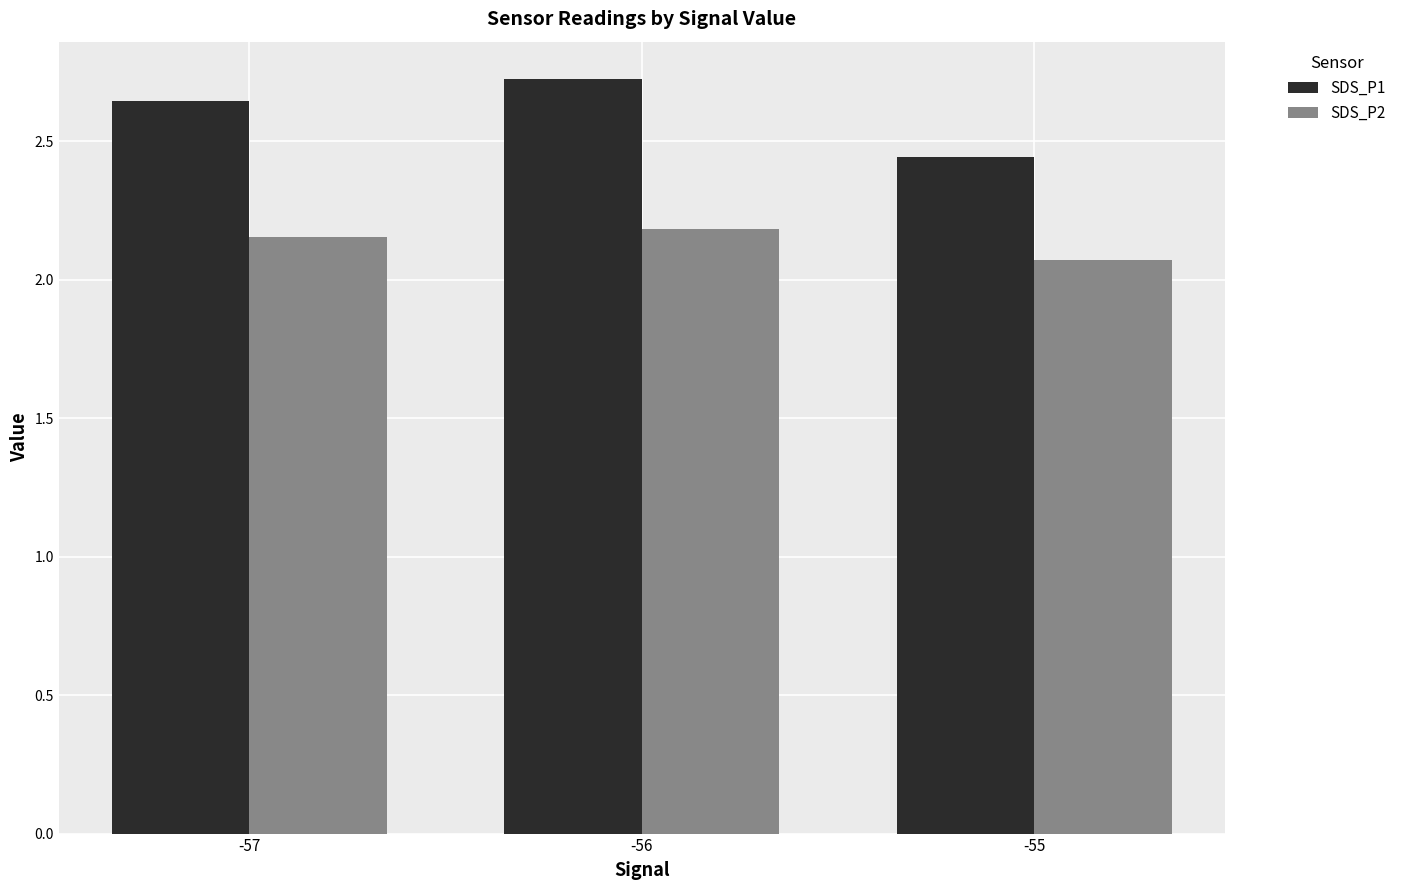

How many SDS_P1 values are between 2 and 3?

3